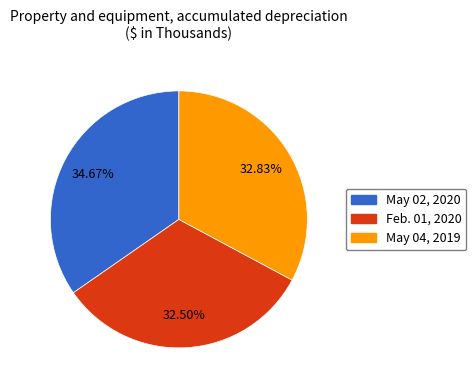

Do May 04, 2019 and Feb. 01, 2020 together represent more than half of the pie?

Yes